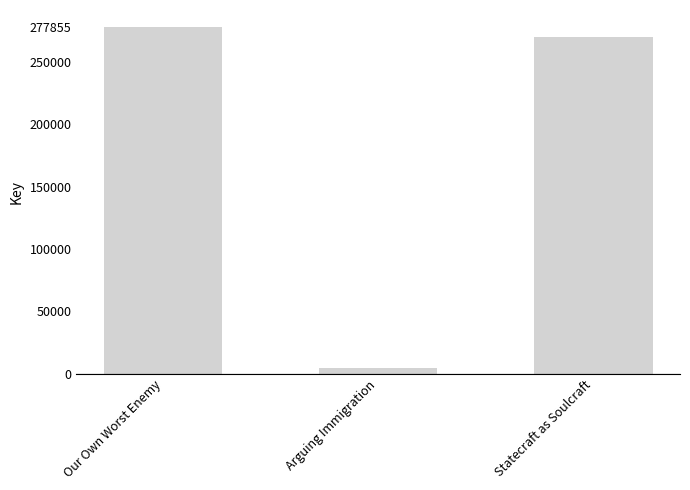

What position from the right is Our Own Worst Enemy?

3